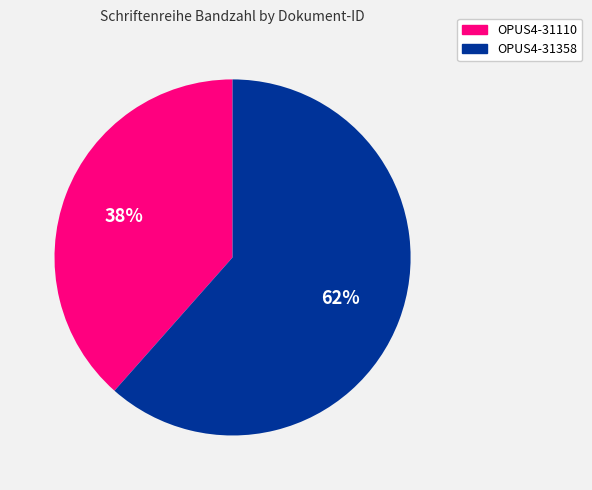

Which slice represents more than half of the pie?

OPUS4-31358